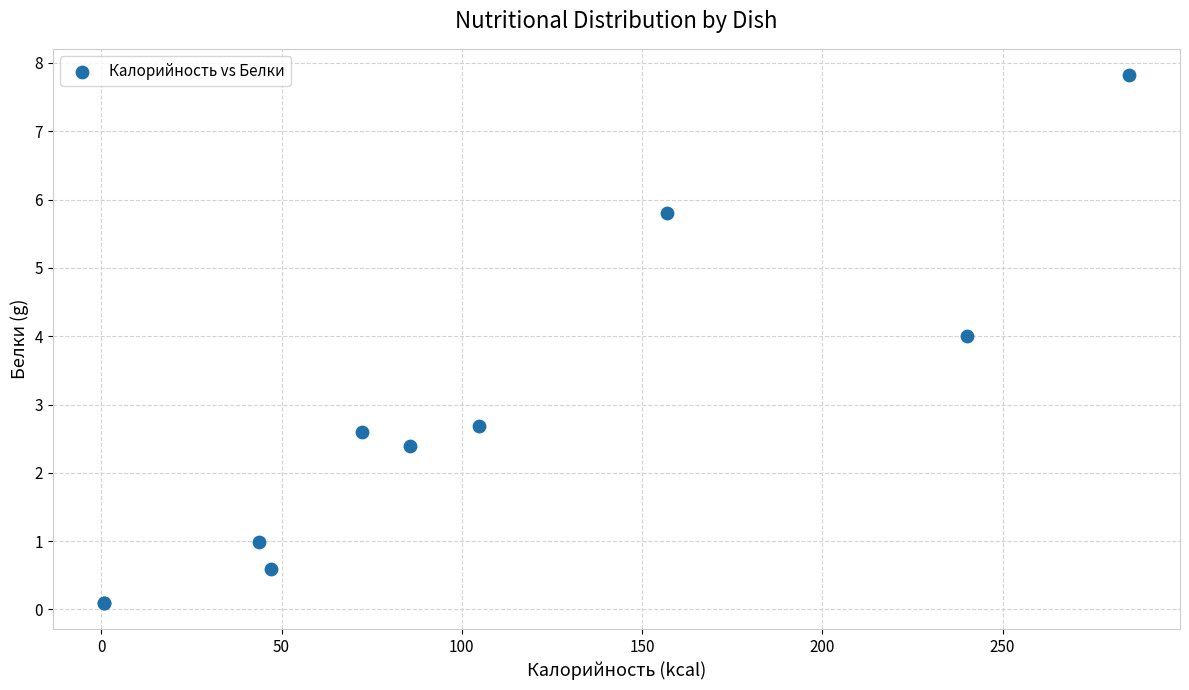

What Y value in the scatter plot is closest to 3?

2.7